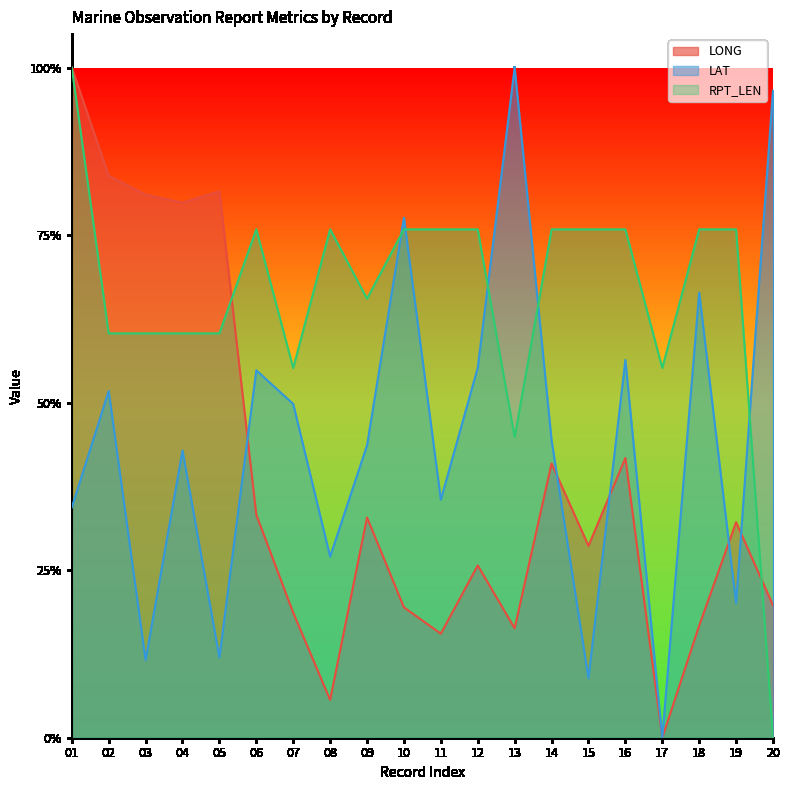

Reading left to right, list all the values displayed in this chart.

LONG: 01=1.0	02=0.8	03=0.8	04=0.8	05=0.8	06=0.3	07=0.2	08=0.1	09=0.3	10=0.2	11=0.2	12=0.3	13=0.2	14=0.4	15=0.3	16=0.4	17=0.0	18=0.2	19=0.3	20=0.2
LAT: 01=0.3	02=0.5	03=0.1	04=0.4	05=0.1	06=0.5	07=0.5	08=0.3	09=0.4	10=0.8	11=0.4	12=0.6	13=1.0	14=0.4	15=0.1	16=0.6	17=0.0	18=0.7	19=0.2	20=1.0
RPT_LEN: 01=1.0	02=0.6	03=0.6	04=0.6	05=0.6	06=0.8	07=0.6	08=0.8	09=0.7	10=0.8	11=0.8	12=0.8	13=0.4	14=0.8	15=0.8	16=0.8	17=0.6	18=0.8	19=0.8	20=0.0